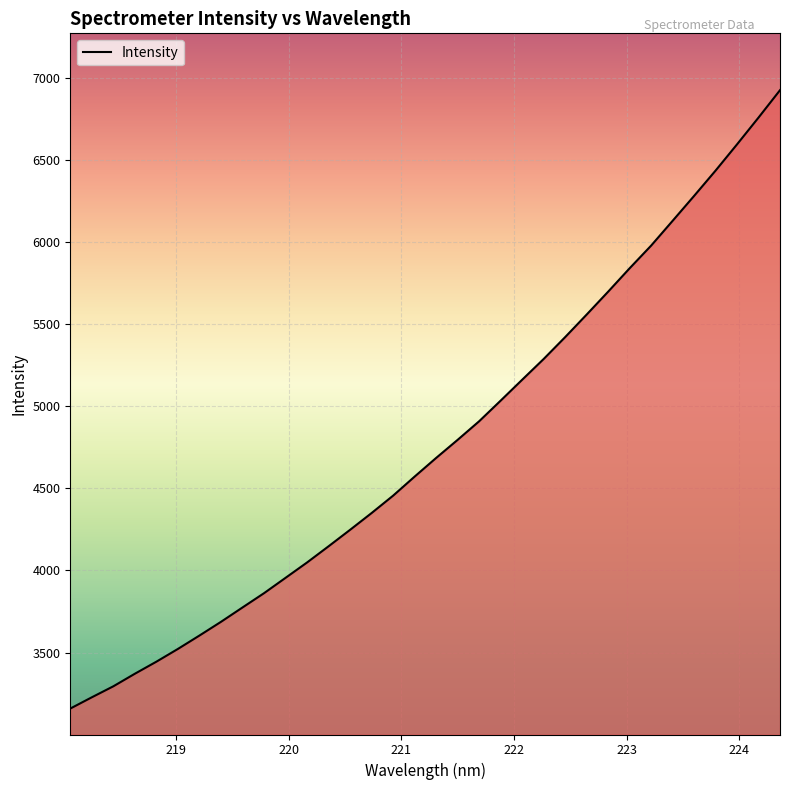

What is the greatest value displayed?

6924.6